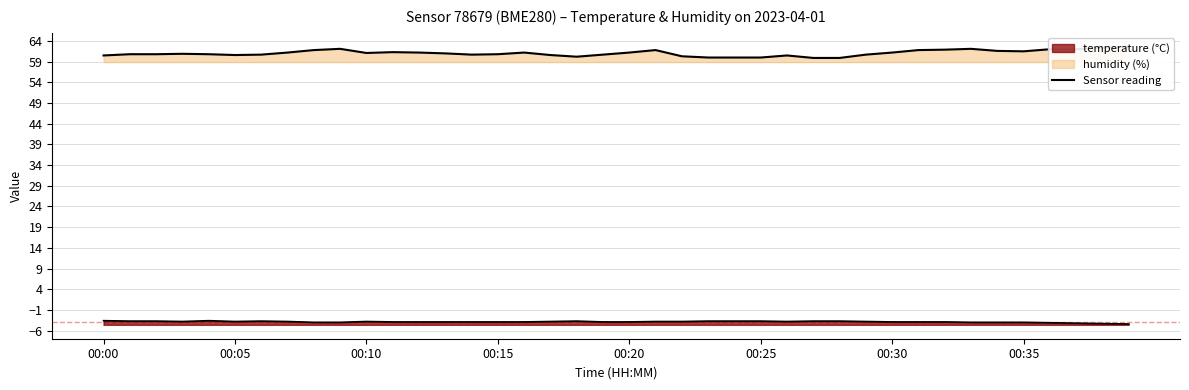

Reading right to left, what are all the values shown in this chart?

temperature: -4.4	-4.3	-4.2	-4.1	-4.0	-4.0	-4.0	-3.9	-3.9	-3.9	-3.8	-3.7	-3.7	-3.8	-3.7	-3.7	-3.7	-3.8	-3.8	-3.9	-3.9	-3.7	-3.8	-3.9	-3.9	-3.9	-3.9	-3.9	-3.9	-3.8	-4.0	-4.0	-3.8	-3.7	-3.8	-3.6	-3.8	-3.7	-3.7	-3.6
humidity: 62.6	62.4	62.0	62.0	61.5	61.6	62.1	61.9	61.8	61.2	60.7	59.9	59.9	60.5	60.0	60.0	60.0	60.3	61.8	61.2	60.7	60.2	60.6	61.2	60.8	60.7	61.0	61.2	61.3	61.1	62.1	61.8	61.2	60.7	60.6	60.8	60.9	60.8	60.8	60.5